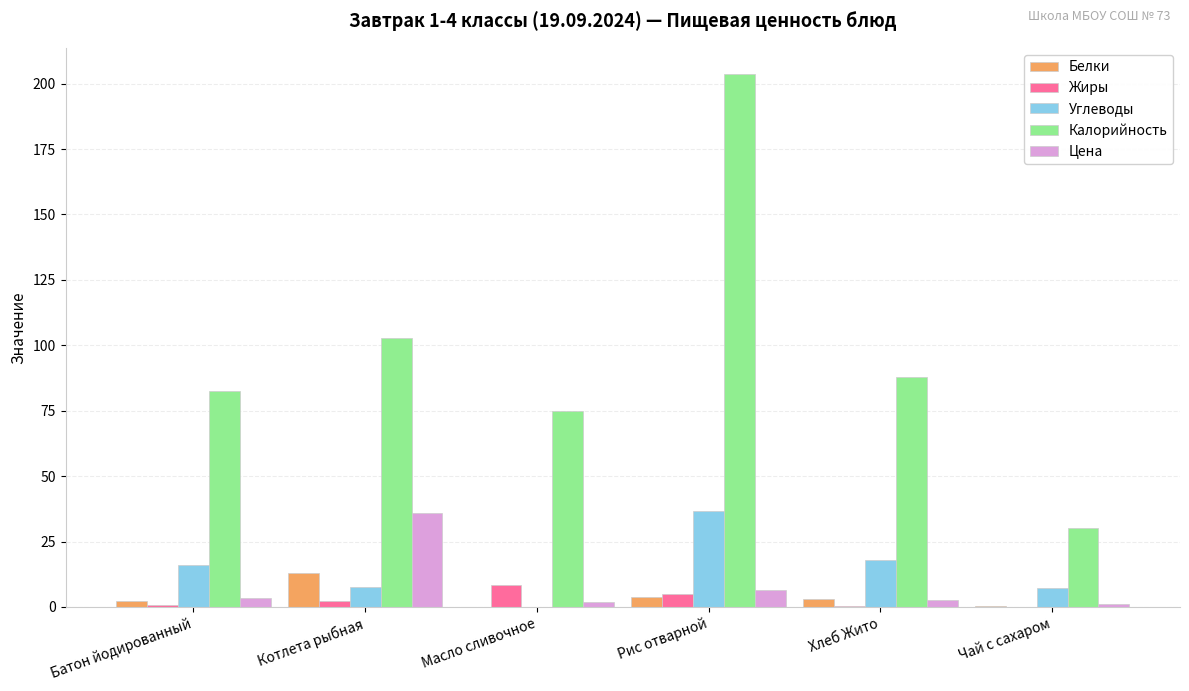

What is the greatest value displayed?

203.5